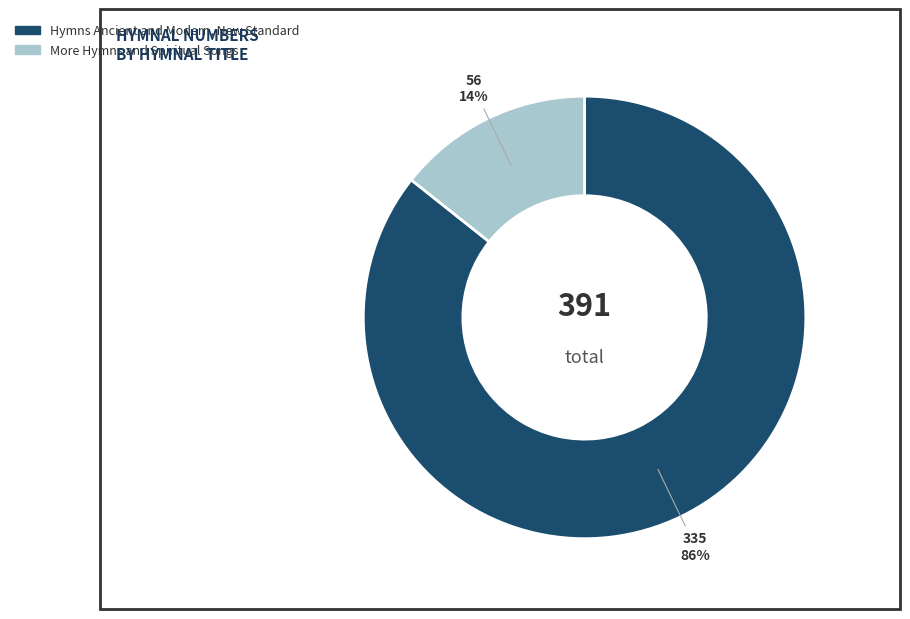

How many segments does this pie chart have?

2